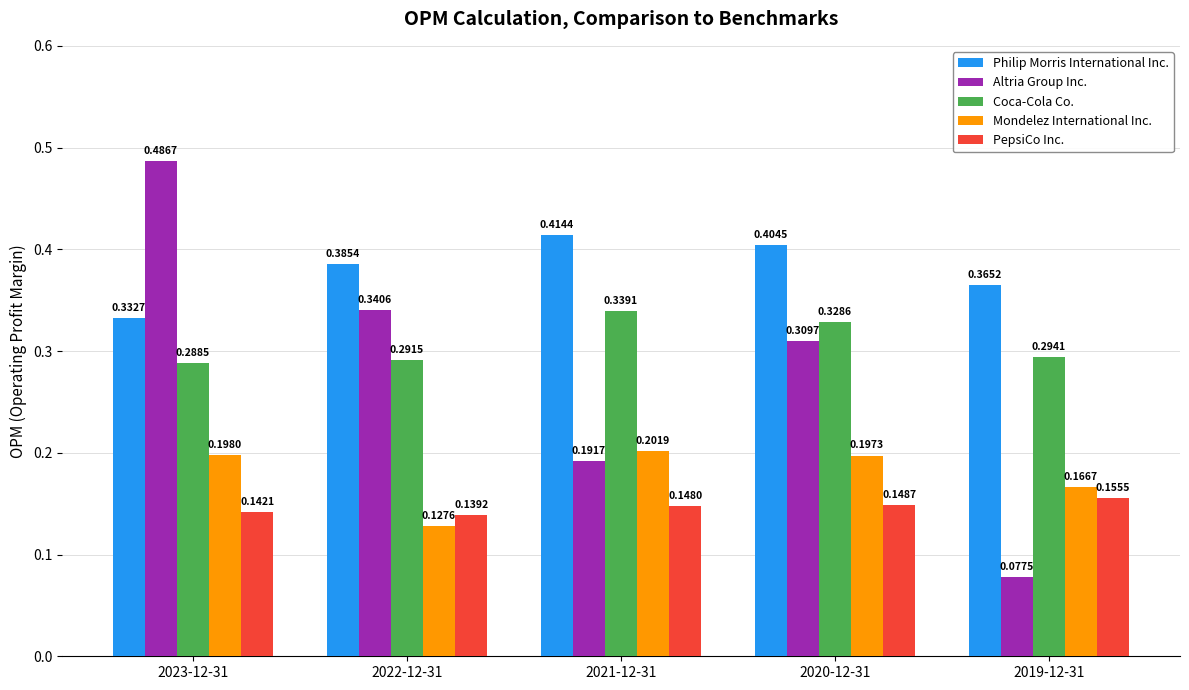

What are all the series names shown in the legend?

Philip Morris International Inc., Altria Group Inc., Coca-Cola Co., Mondelez International Inc., PepsiCo Inc.